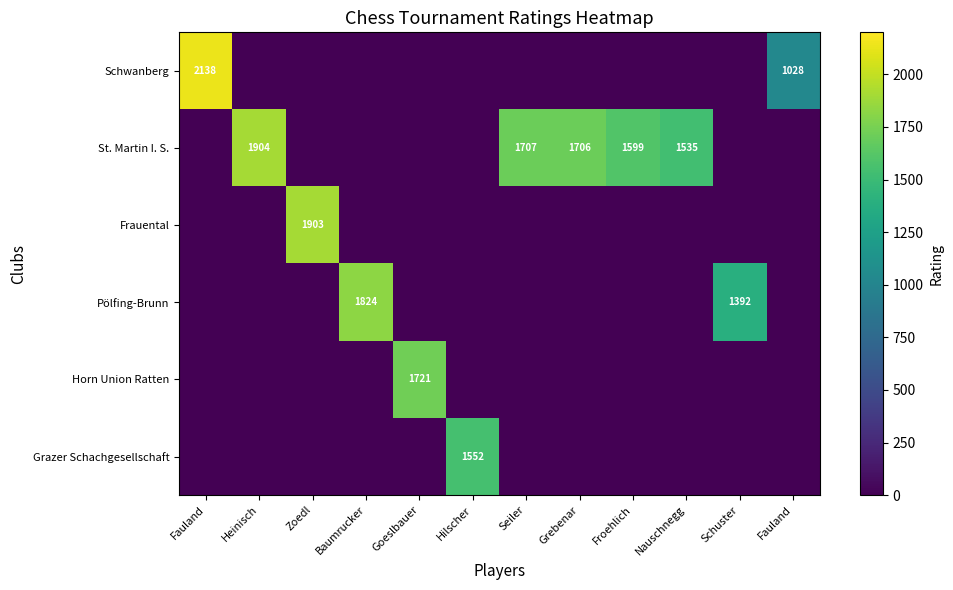

At which label does Horn Union Ratten reach its peak?

Goeslbauer